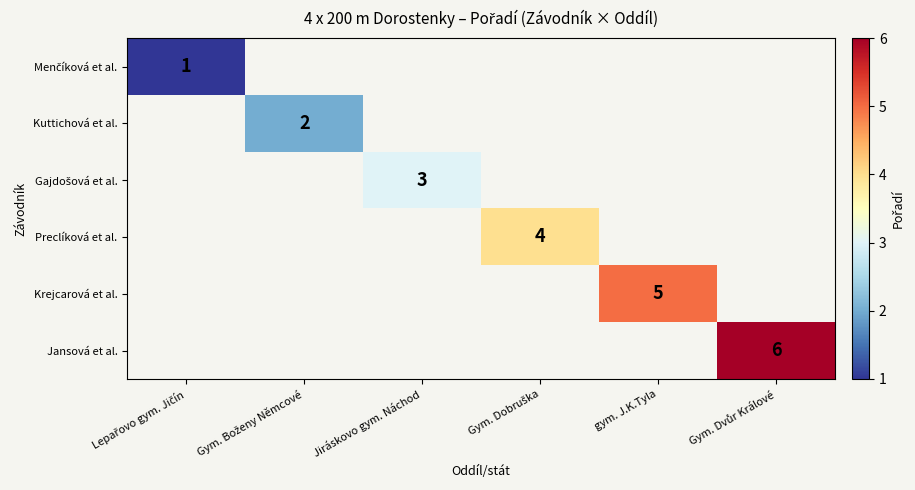

At how many categories does at least one series exceed 3?

3